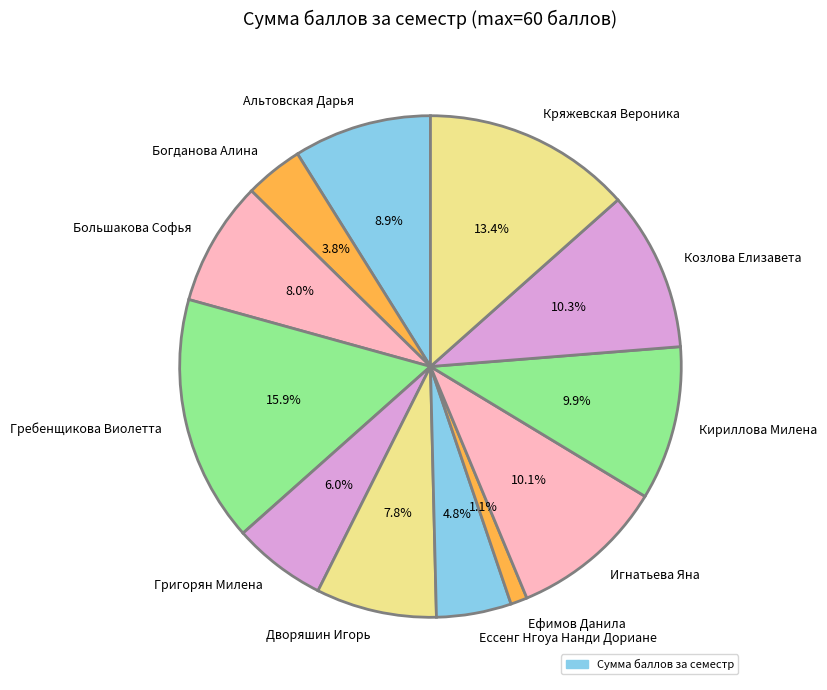

The Козлова Елизавета slice represents 10% of the pie. True or false?

True